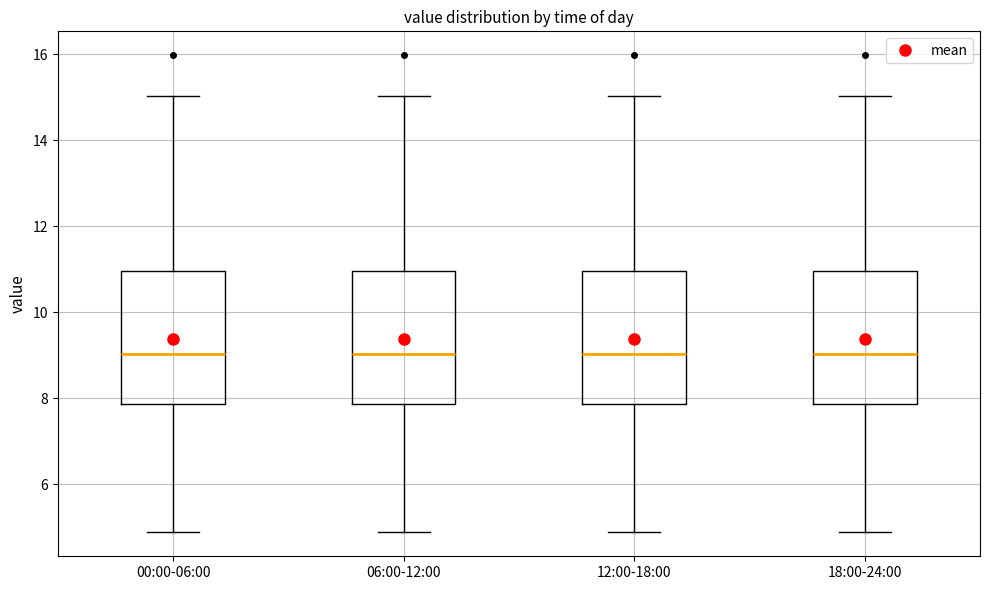

Reading left to right, transcribe this box plot: for each box, give where its median line is, the range the box spans, and where its two whiskers end, as read against the y-axis. The values are not printed on the chart, so give them approximately, as read against the axis.

00:00-06:00: median 9.0, box 7.8 to 11.0, whiskers 4.8 to 15.0
06:00-12:00: median 9.0, box 7.8 to 11.0, whiskers 4.8 to 15.0
12:00-18:00: median 9.0, box 7.8 to 11.0, whiskers 4.8 to 15.0
18:00-24:00: median 9.0, box 7.8 to 11.0, whiskers 4.8 to 15.0